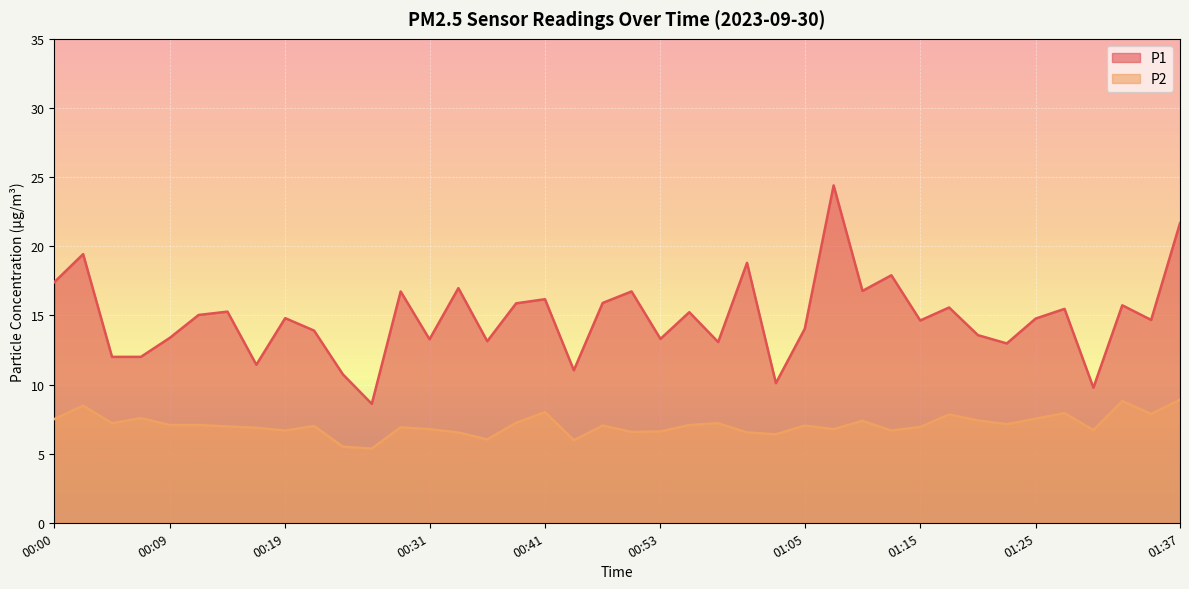

Reading left to right, list all the values displayed in this chart.

P1: 17.4	19.4	12.0	12.0	13.4	15.0	15.3	11.4	14.8	13.9	10.7	8.6	16.7	13.3	17.0	13.1	15.9	16.2	11.0	15.9	16.7	13.3	15.2	13.1	18.8	10.1	14.0	24.4	16.8	17.9	14.6	15.6	13.6	13.0	14.8	15.5	9.8	15.7	14.7	21.7
P2: 7.5	8.5	7.2	7.6	7.1	7.1	7.0	6.9	6.7	7.0	5.5	5.4	6.9	6.8	6.5	6.0	7.2	8.0	6.0	7.0	6.6	6.6	7.1	7.2	6.5	6.4	7.0	6.8	7.4	6.7	6.9	7.8	7.4	7.1	7.5	7.9	6.7	8.8	7.9	8.9